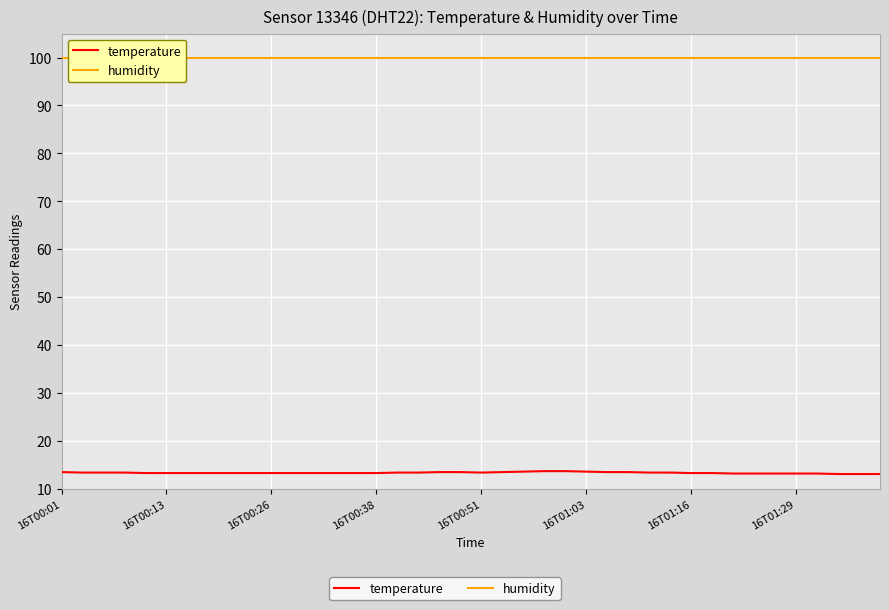

Rank the series by their average value, from lowest to highest.

temperature, humidity